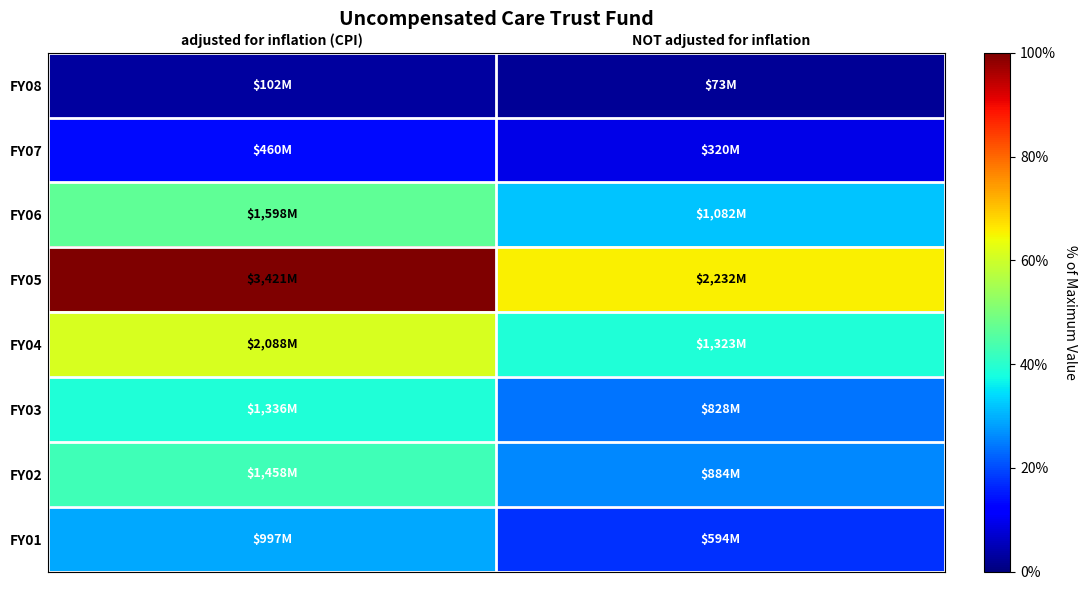

Reading right to left, list all the values displayed in this chart.

FY08: NOT adjusted for inflation=0.0	adjusted for inflation (CPI)=0.0
FY07: NOT adjusted for inflation=0.1	adjusted for inflation (CPI)=0.1
FY06: NOT adjusted for inflation=0.3	adjusted for inflation (CPI)=0.5
FY05: NOT adjusted for inflation=0.7	adjusted for inflation (CPI)=1.0
FY04: NOT adjusted for inflation=0.4	adjusted for inflation (CPI)=0.6
FY03: NOT adjusted for inflation=0.2	adjusted for inflation (CPI)=0.4
FY02: NOT adjusted for inflation=0.3	adjusted for inflation (CPI)=0.4
FY01: NOT adjusted for inflation=0.2	adjusted for inflation (CPI)=0.3